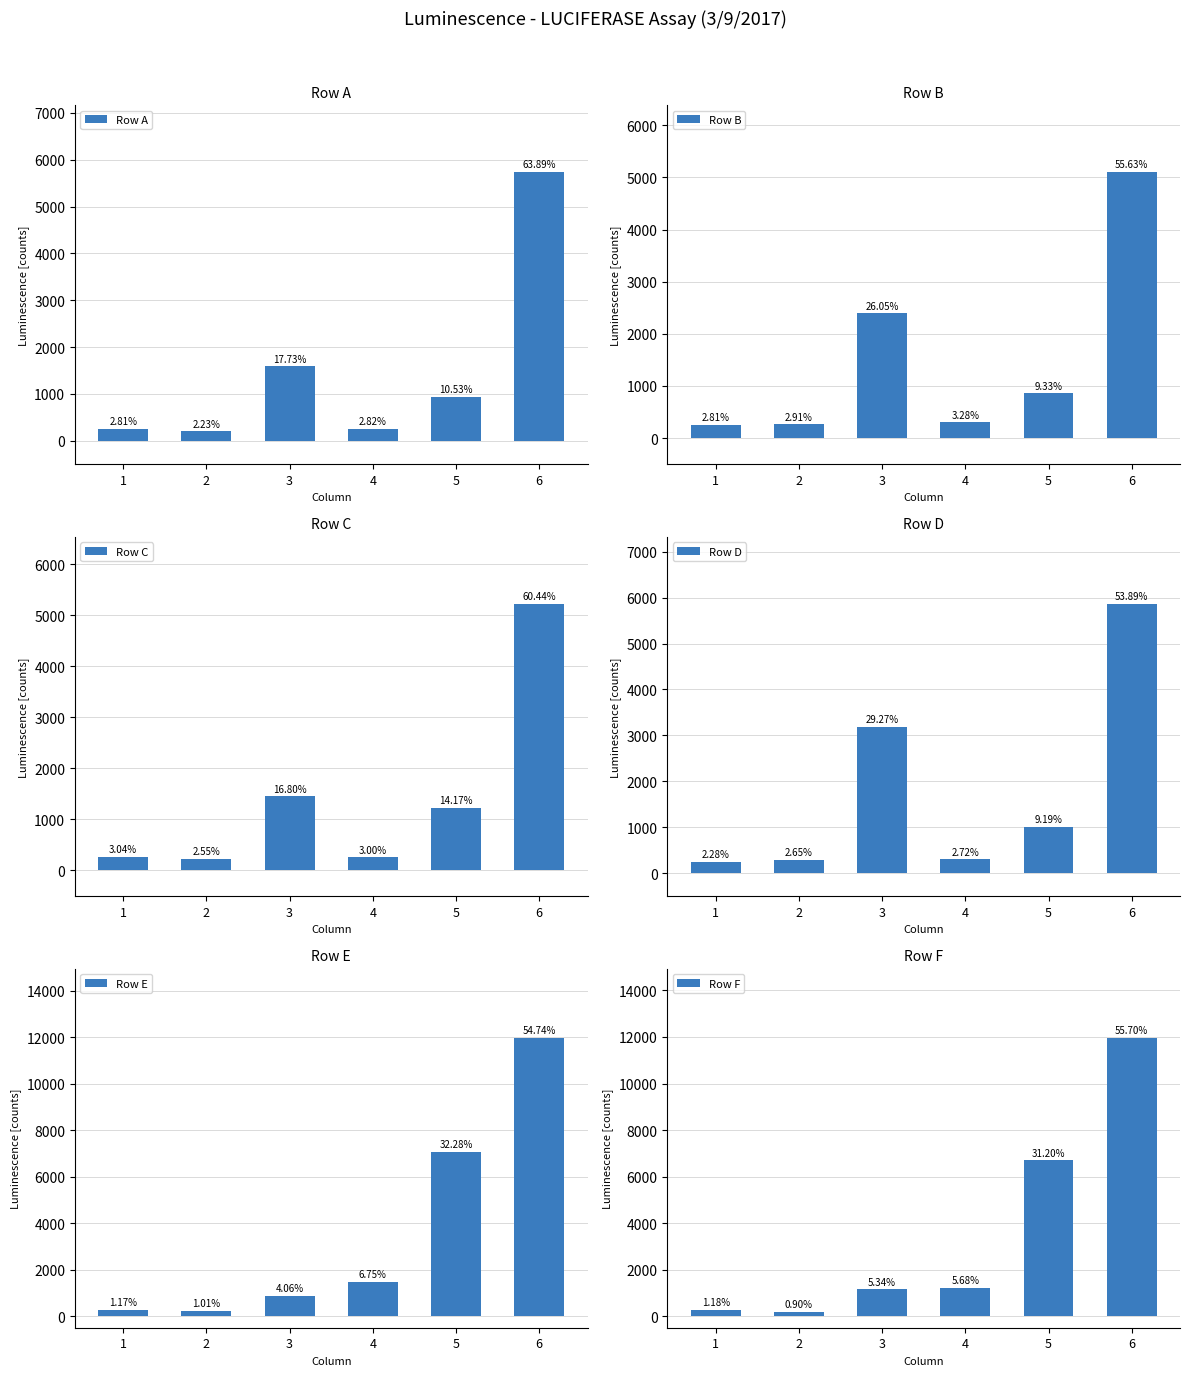

How many values in the Row C series exceed 1226?

2